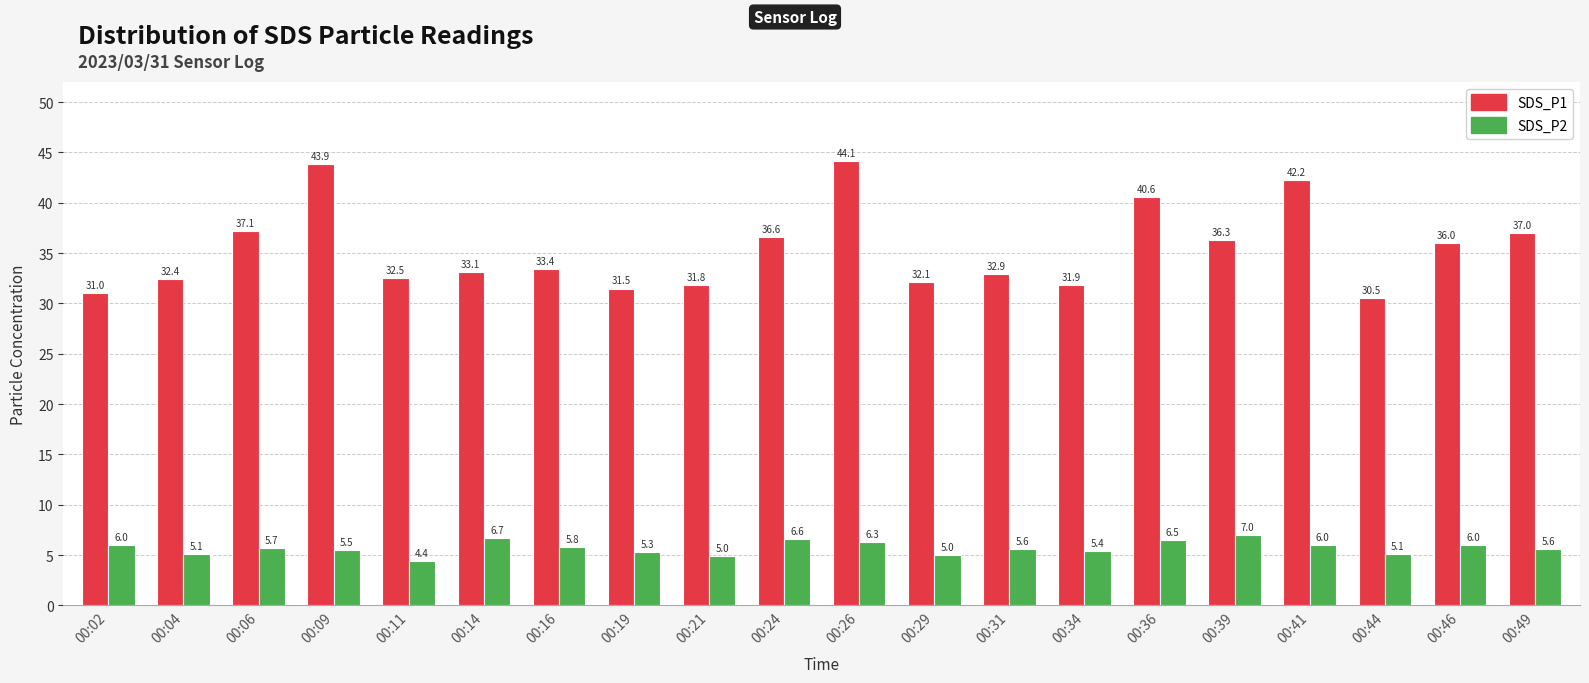

Are the bars horizontal?

No